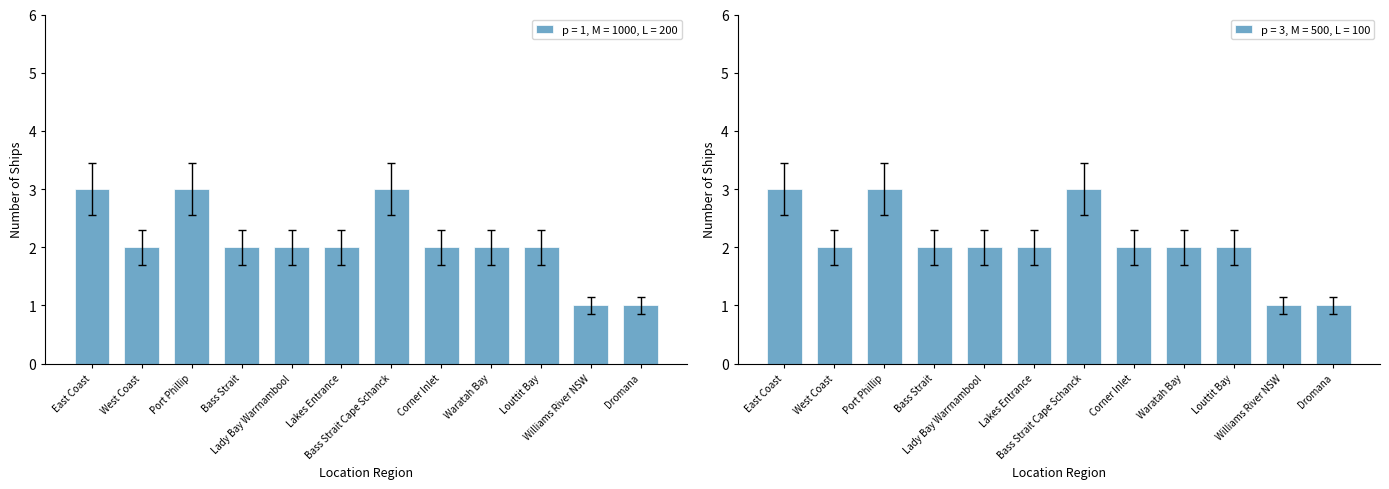

Approximately how many times larger is the value at Bass Strait compared to Waratah Bay?

1.0